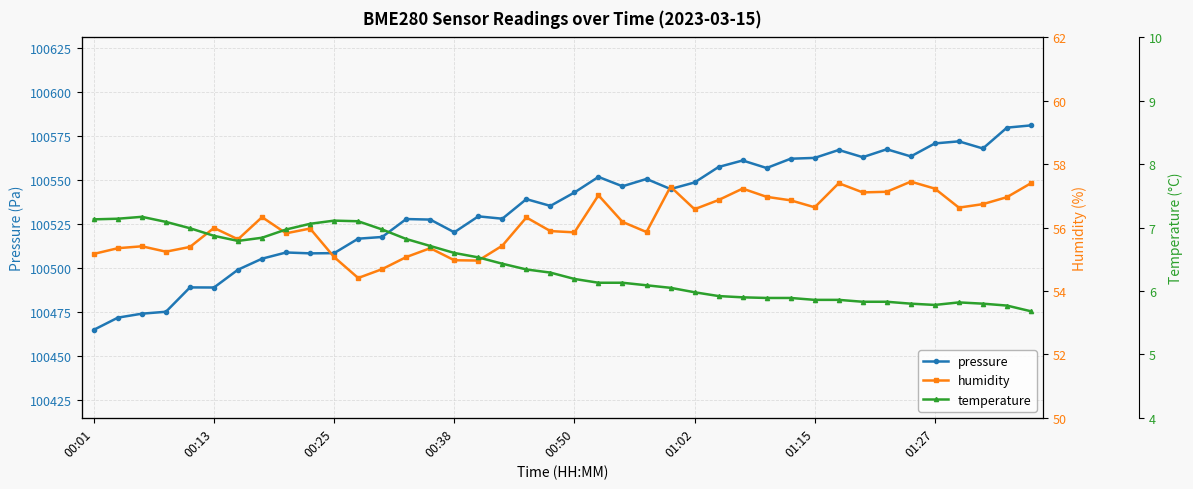

At which label does pressure reach its minimum?

00:01